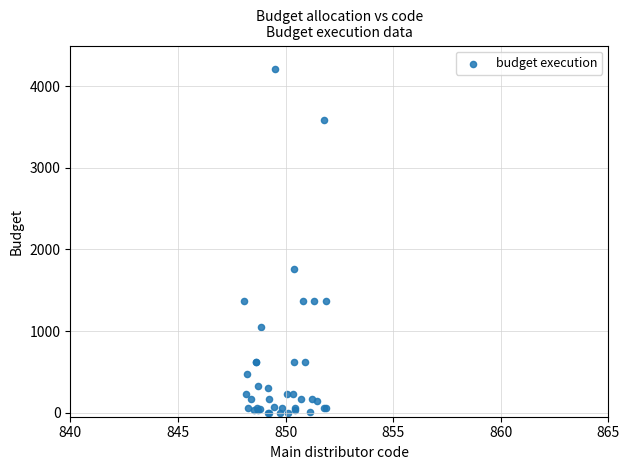

What Y value in the scatter plot is closest to 2103?

1758.9